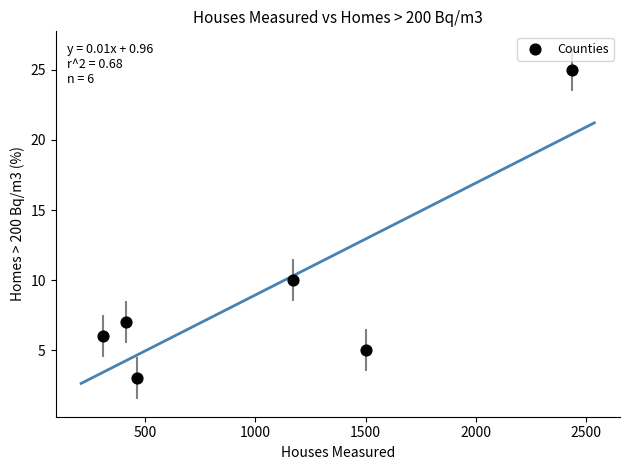

What is the average X value?

1049